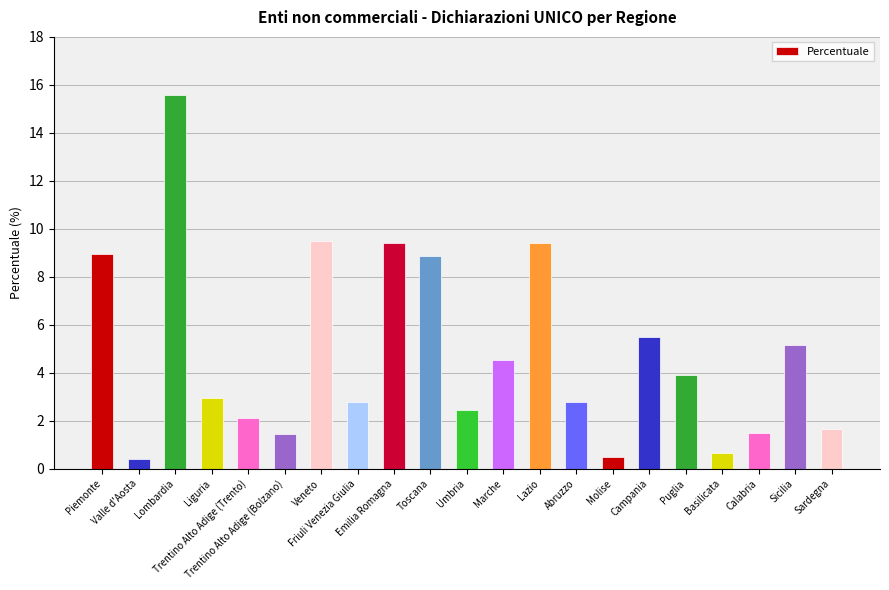

What is the average value?

4.8